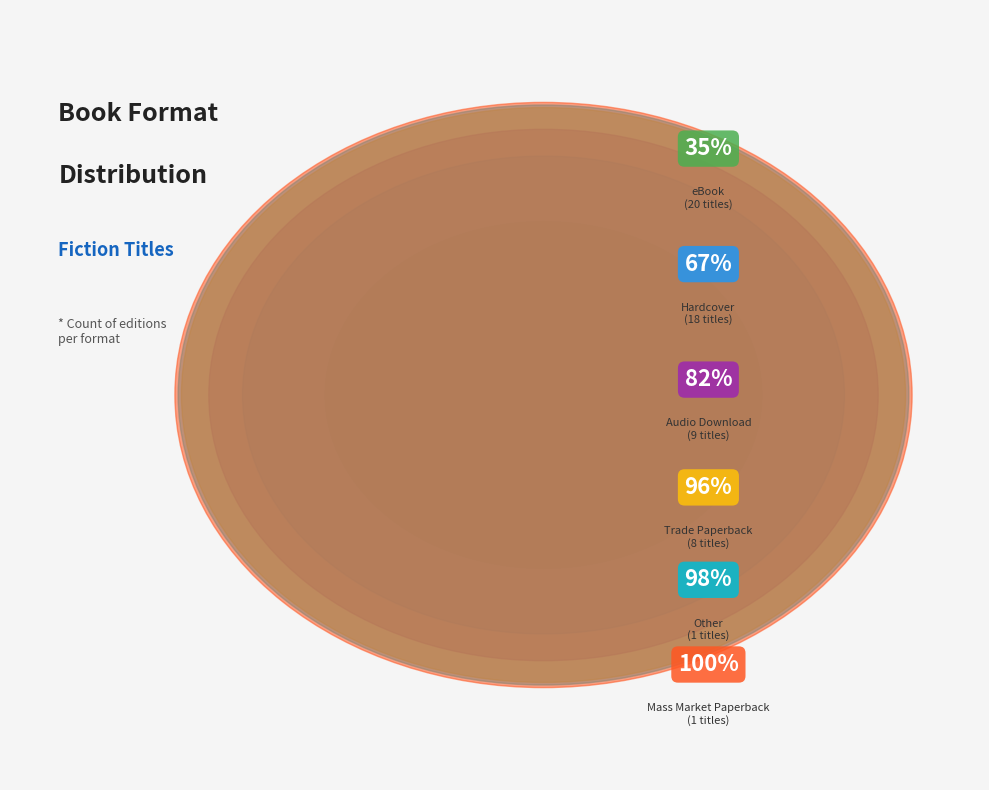

Rank the categories by value from highest to lowest.

eBook, Hardcover, Audio Download, Trade Paperback, Mass Market Paperback, Other